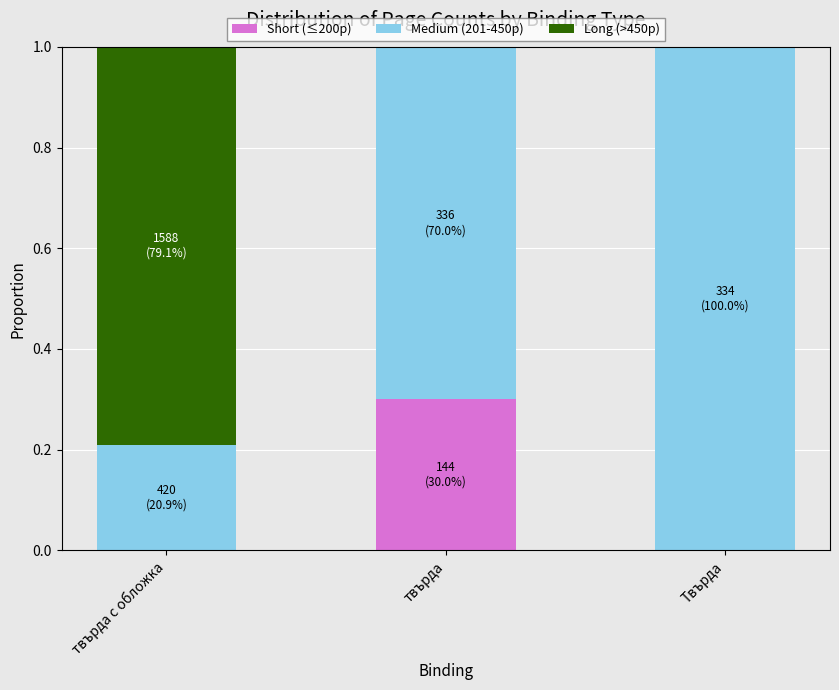

Reading left to right, list the values for the Short (≤200p) series.

твърда с обложка=0.0	твърда=0.3	Твърда=0.0